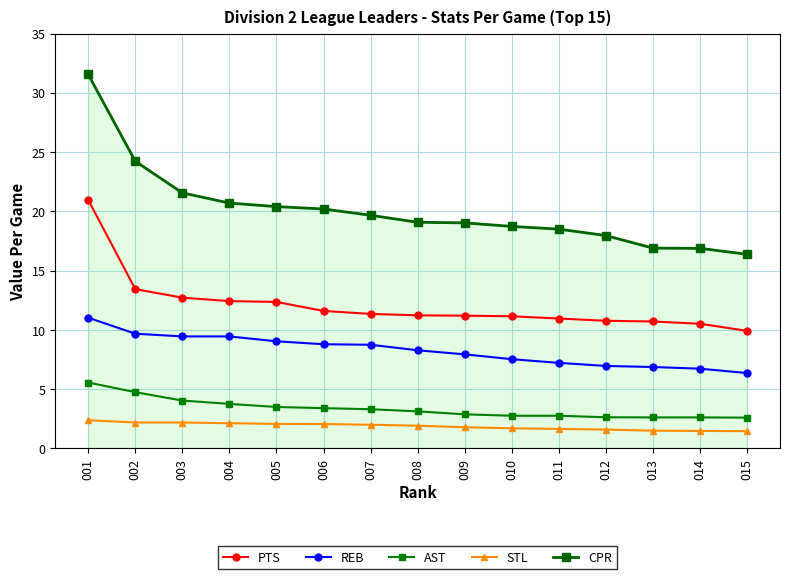

Which series has the largest total across all categories?

CPR